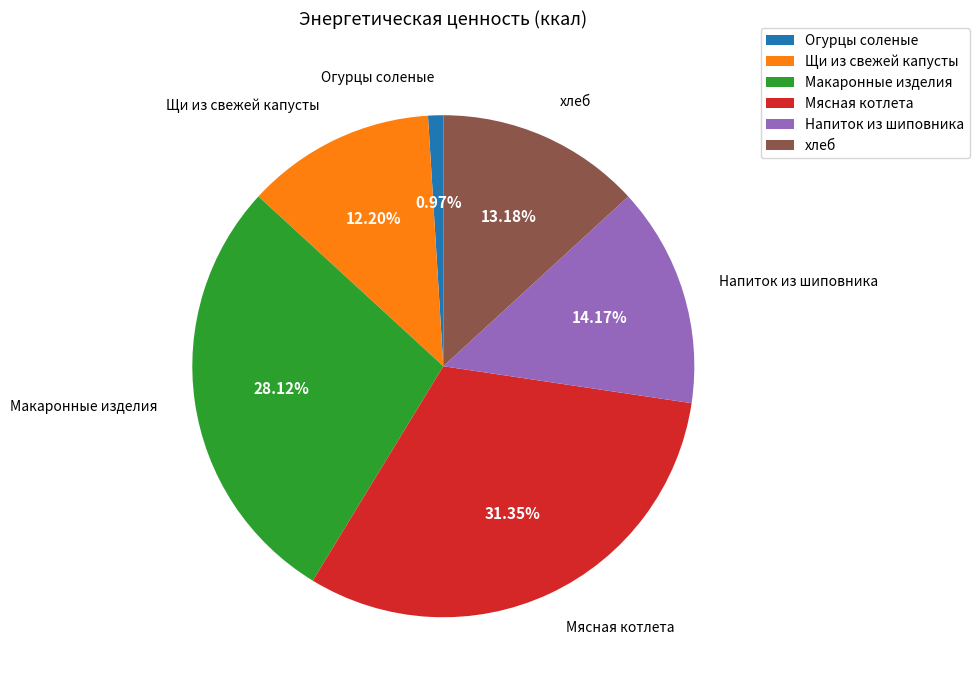

How many slices are in this pie chart?

6